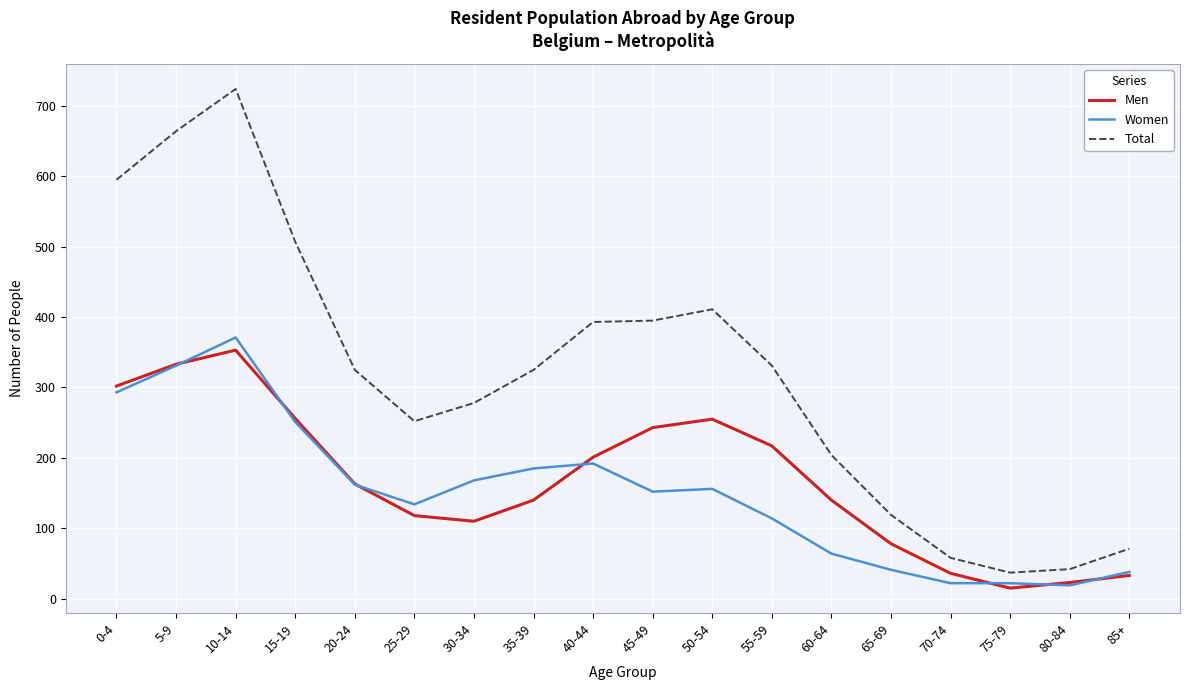

What are all the series names shown in the legend?

Men, Women, Total